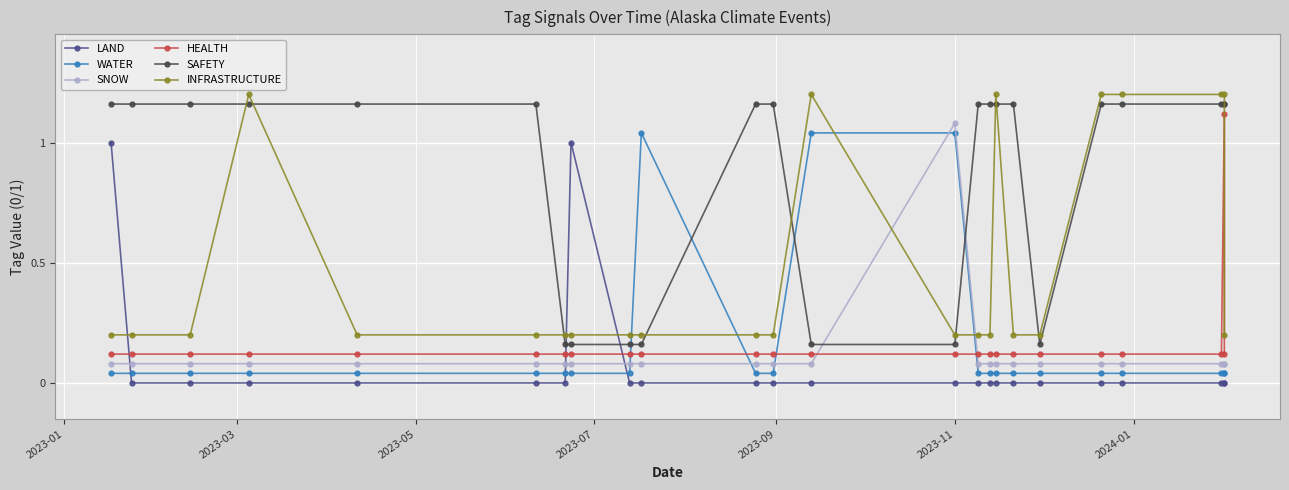

At 13, list the series in order from smallest to largest.

LAND, HEALTH, SAFETY, INFRASTRUCTURE, WATER, SNOW